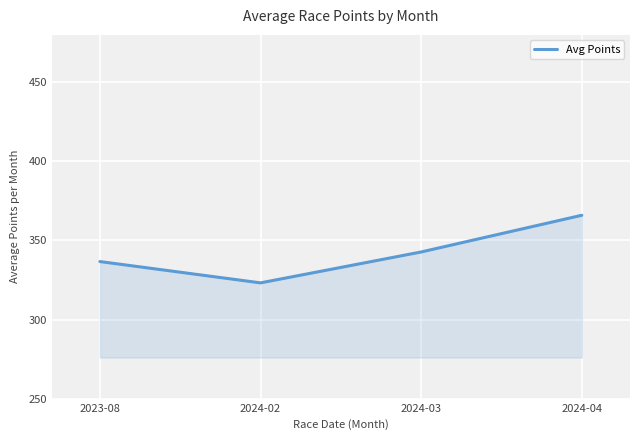

Where is the first local minimum?

2024-02